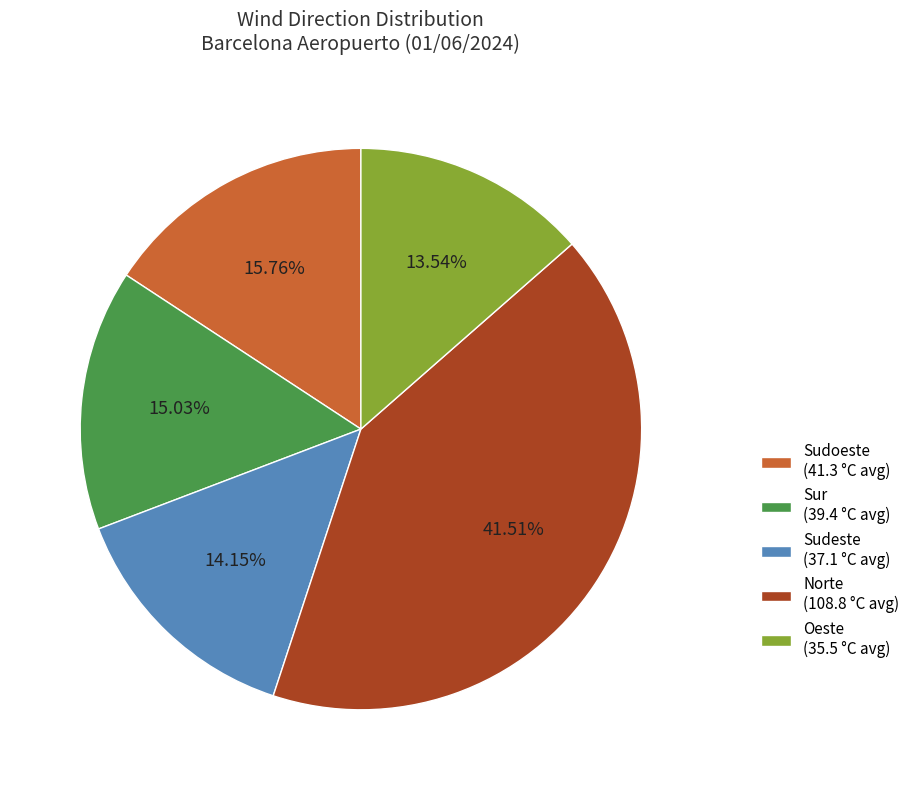

Between Oeste (35.5 °C avg) and Sur (39.4 °C avg), which is larger?

Sur (39.4 °C avg)